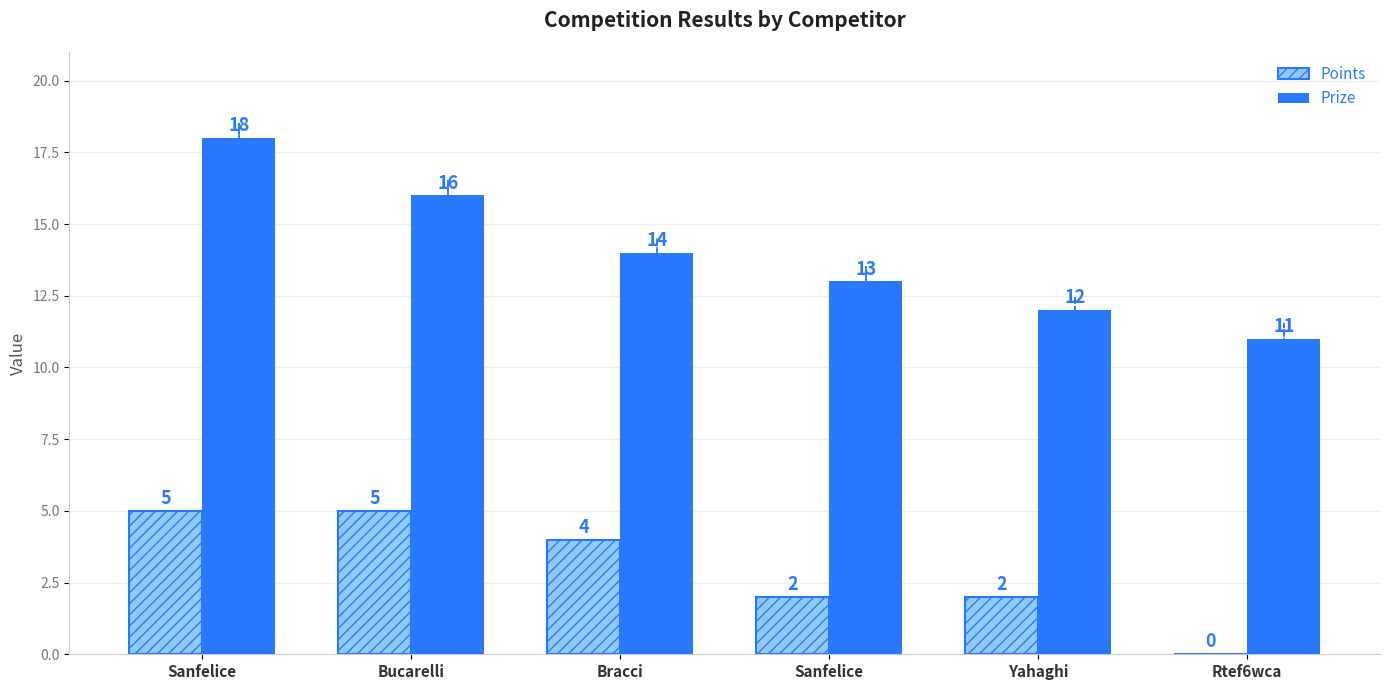

Between Sanfelice and Sanfelice, which is larger?

Sanfelice